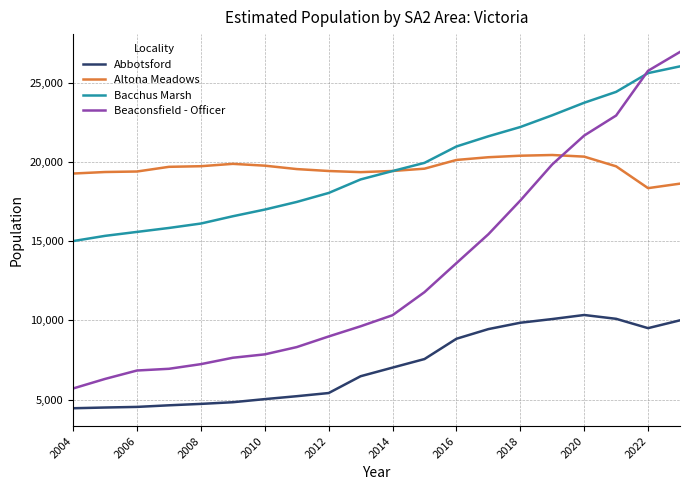

What are all the series names shown in the legend?

Abbotsford, Altona Meadows, Bacchus Marsh, Beaconsfield - Officer